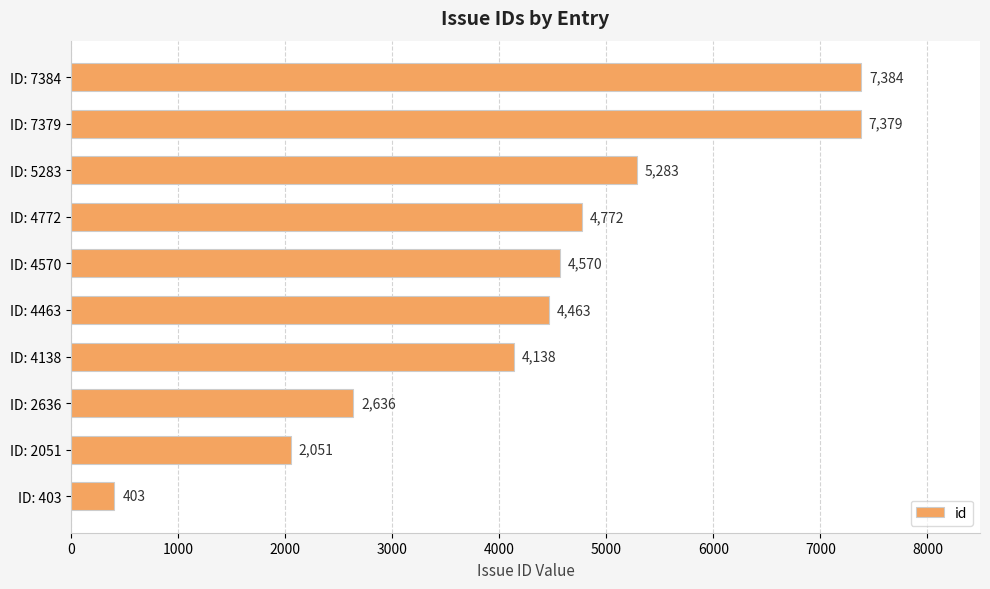

Are the bars horizontal?

Yes